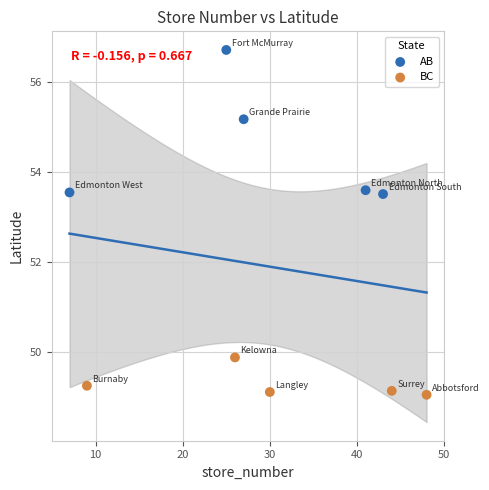

Which series has the widest spread of Y values?

AB